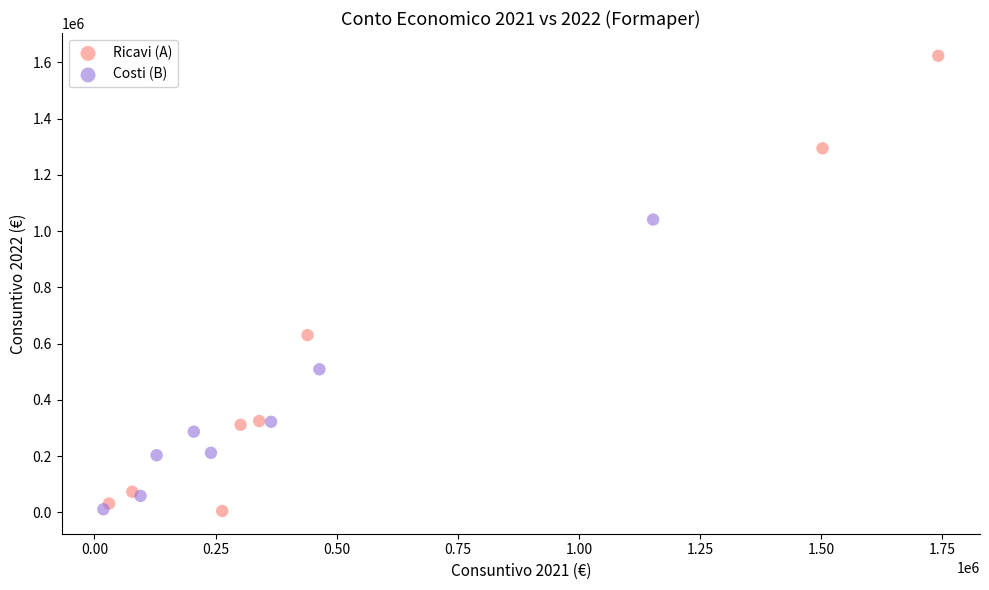

Which series has the widest spread of Y values?

Ricavi (A)